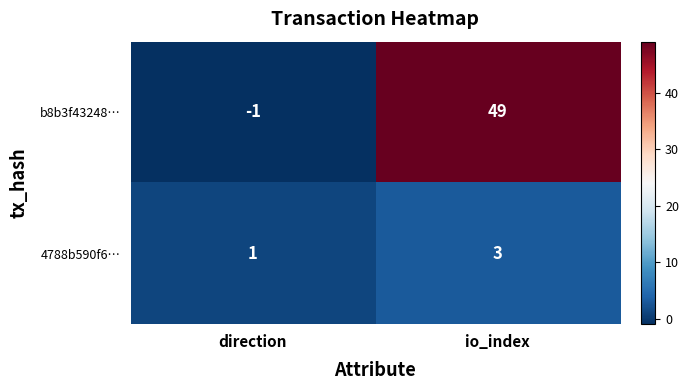

What is the greatest value displayed?

49